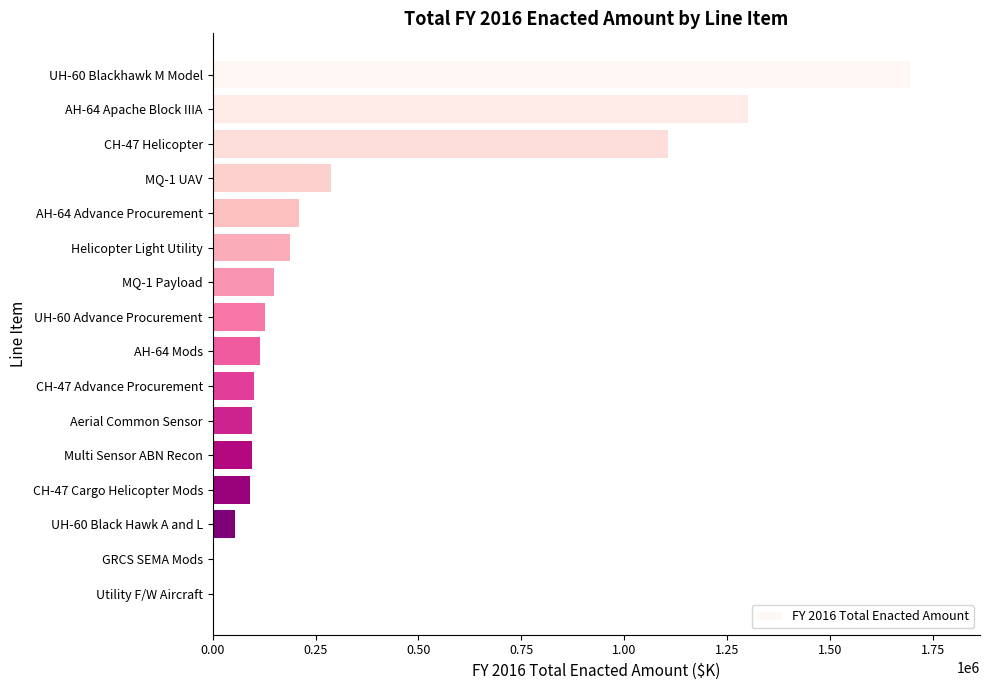

Count the number of categories in the chart.

16